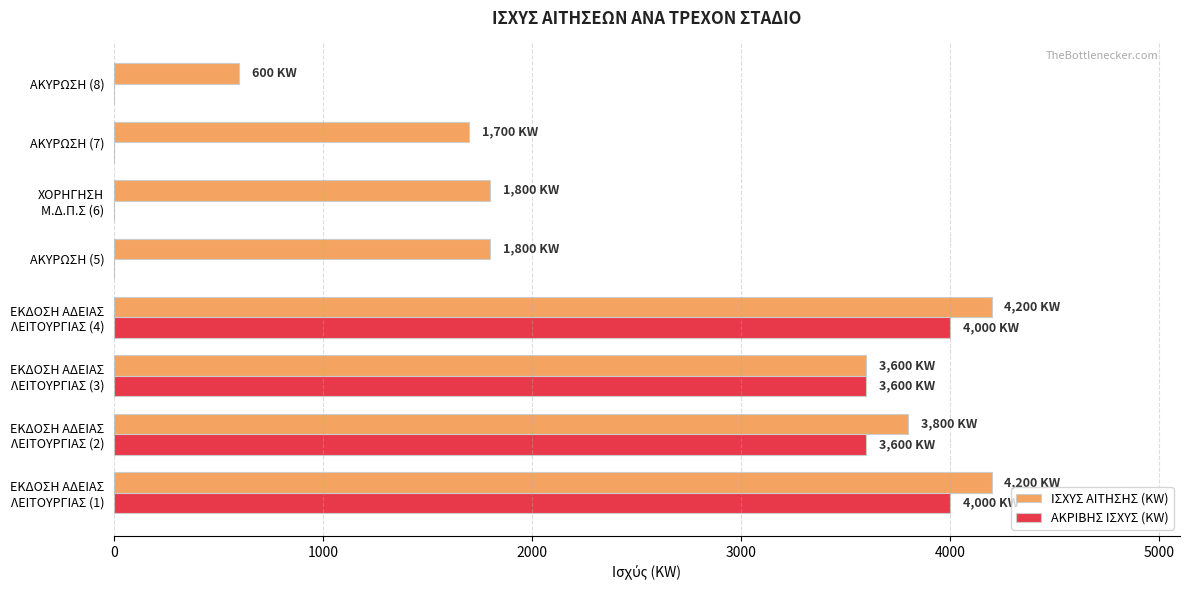

What is the maximum value shown in the chart?

4200